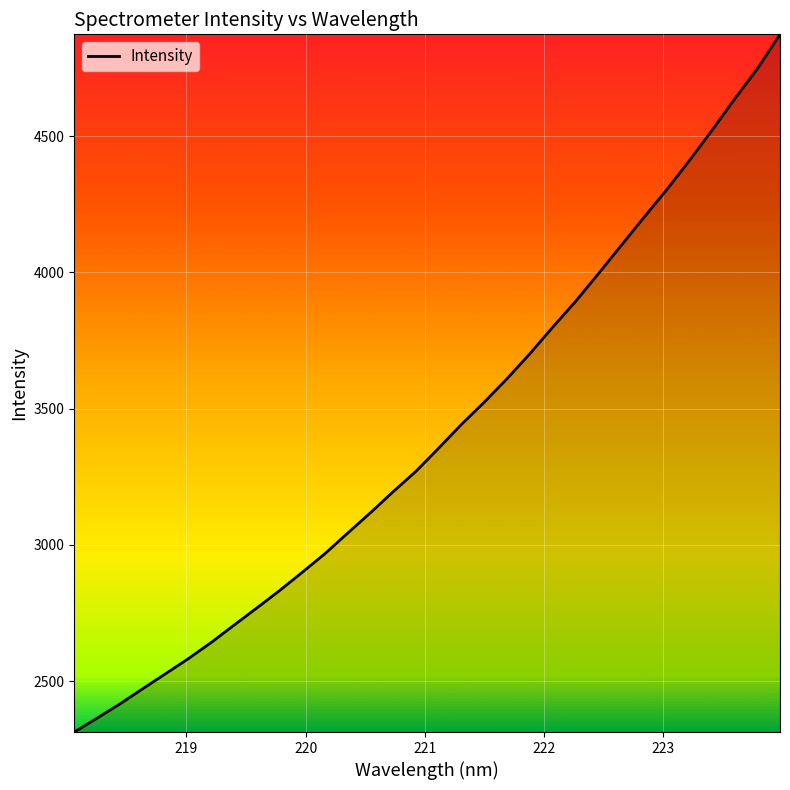

True or false: there are more than 0 points higher than both neighbors.

False